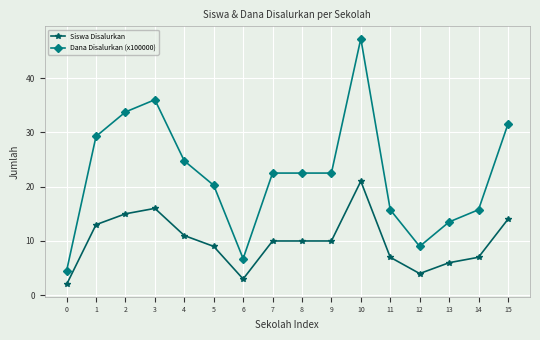

Which series has the largest range (max minus min)?

Dana Disalurkan (x100000)